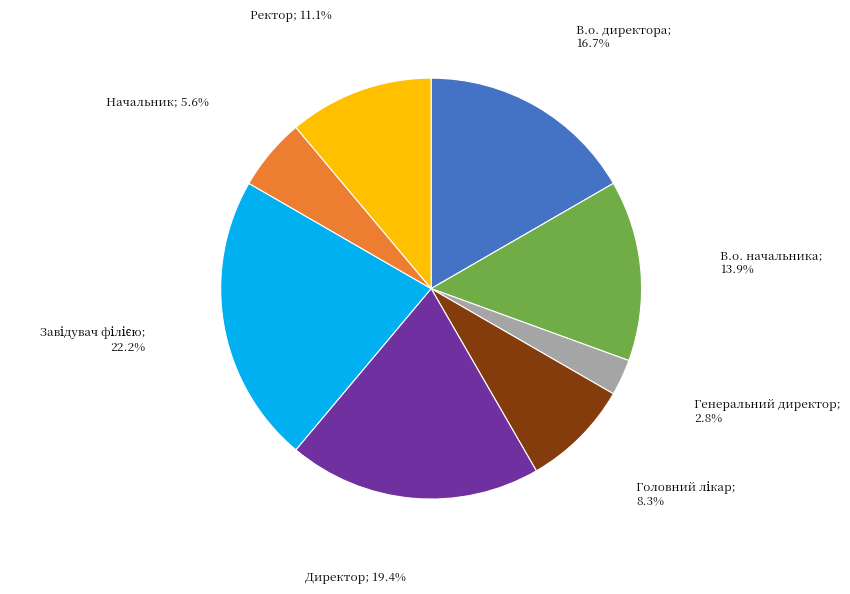

Is there a majority slice in this chart?

No